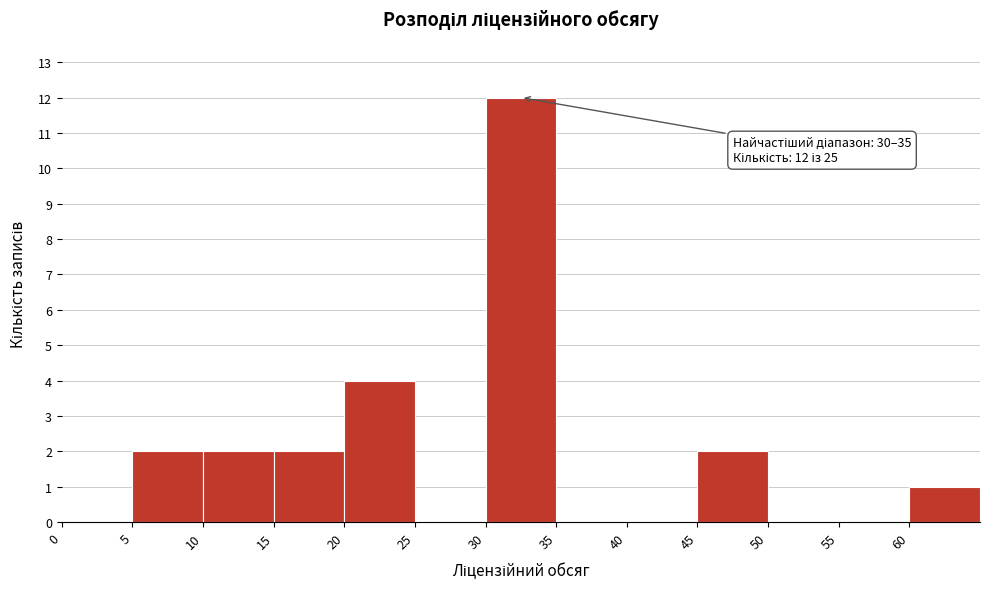

Which range on the x-axis has the tallest bar?

30 to 35